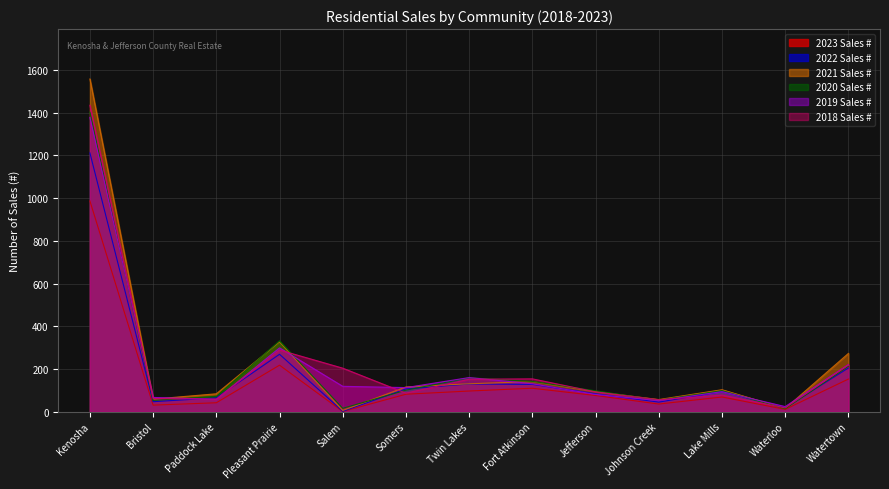

Count the number of categories in the chart.

13